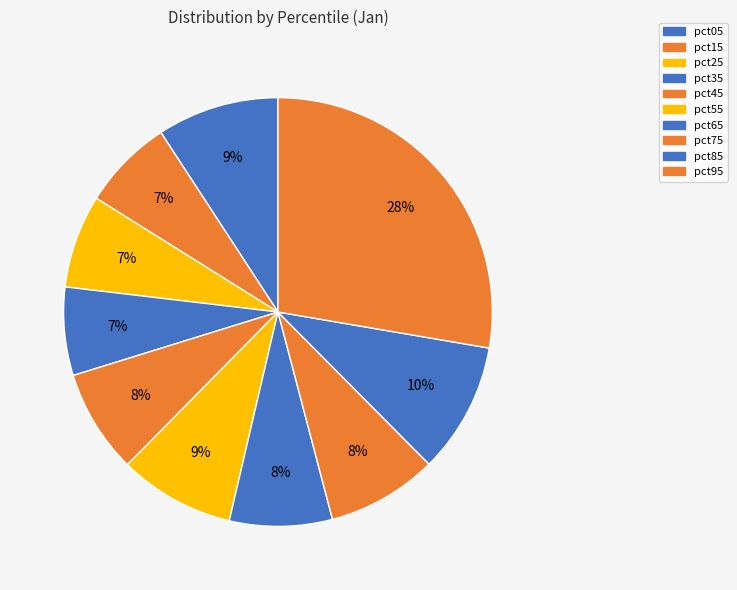

Does pct25 represent more than half of the total?

No